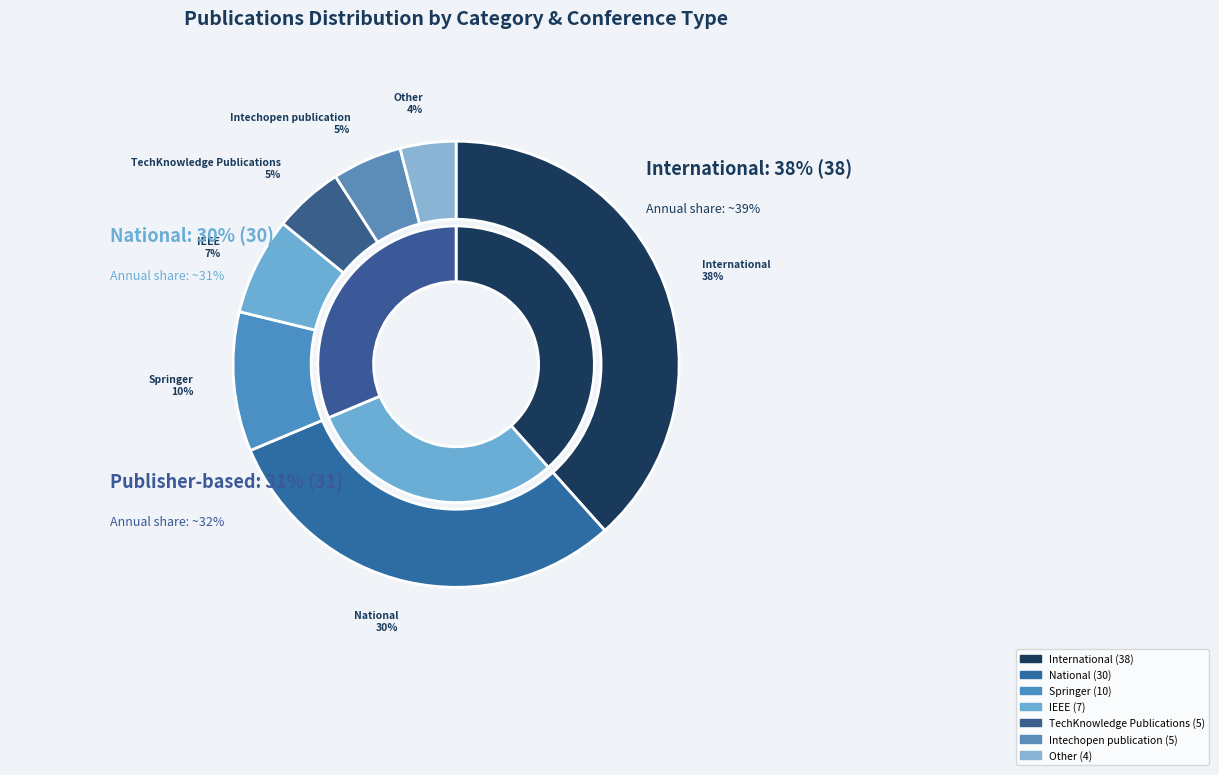

What is the change in value from Springer to Intechopen publication?

-5